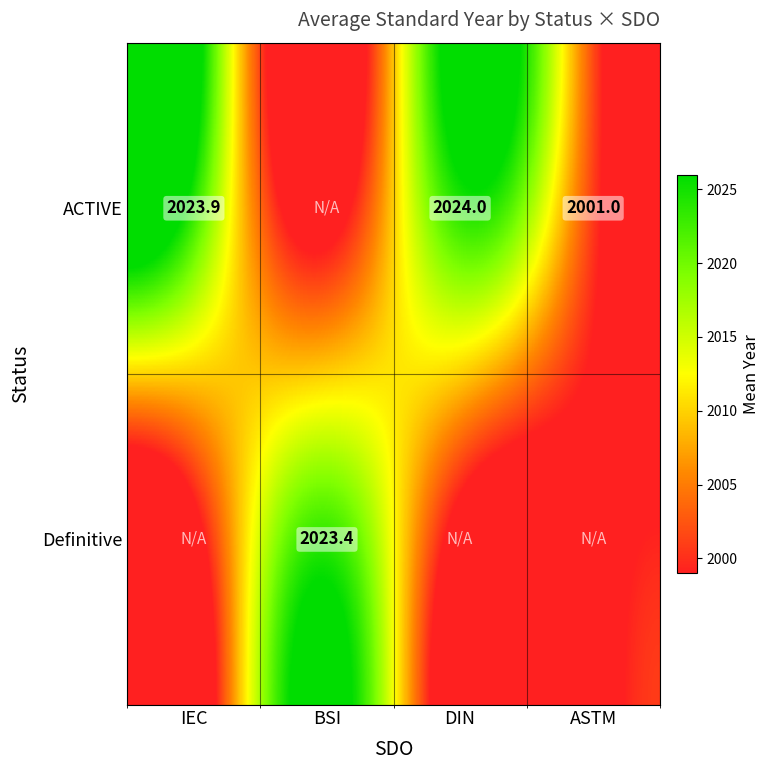

What is the difference between the ACTIVE values at DIN and ASTM?

23.0